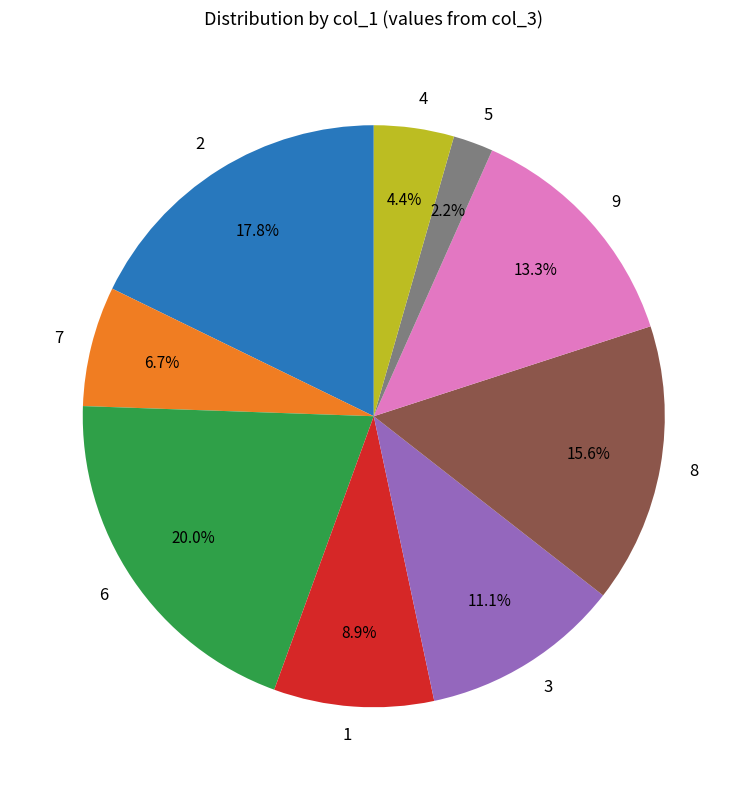

True or false: 2 accounts for 13% of the total.

False